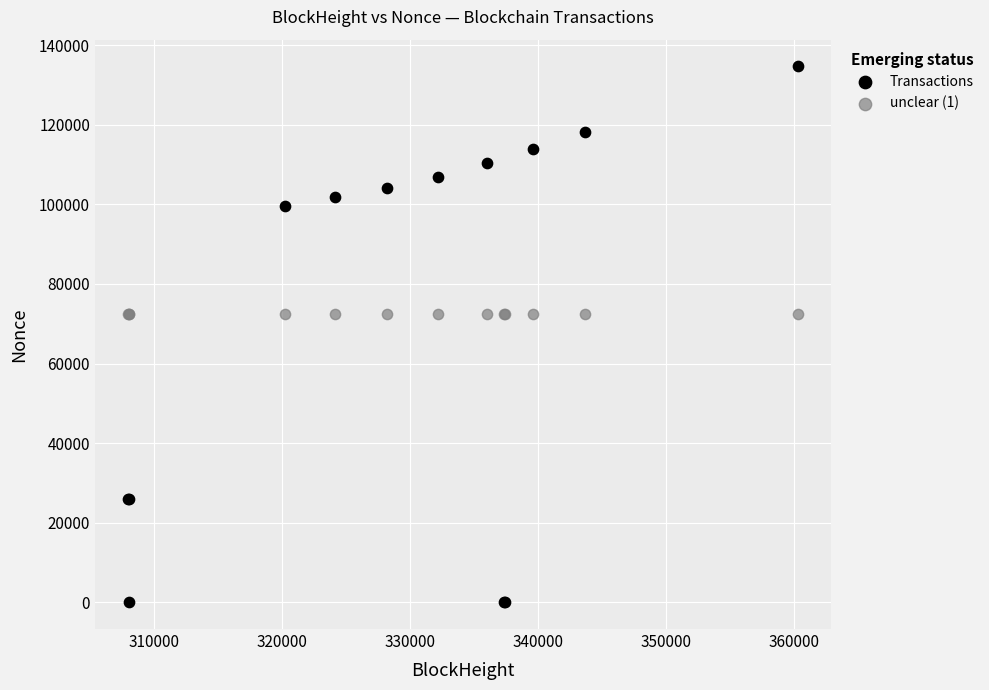

Which series reaches the minimum Y coordinate?

Transactions